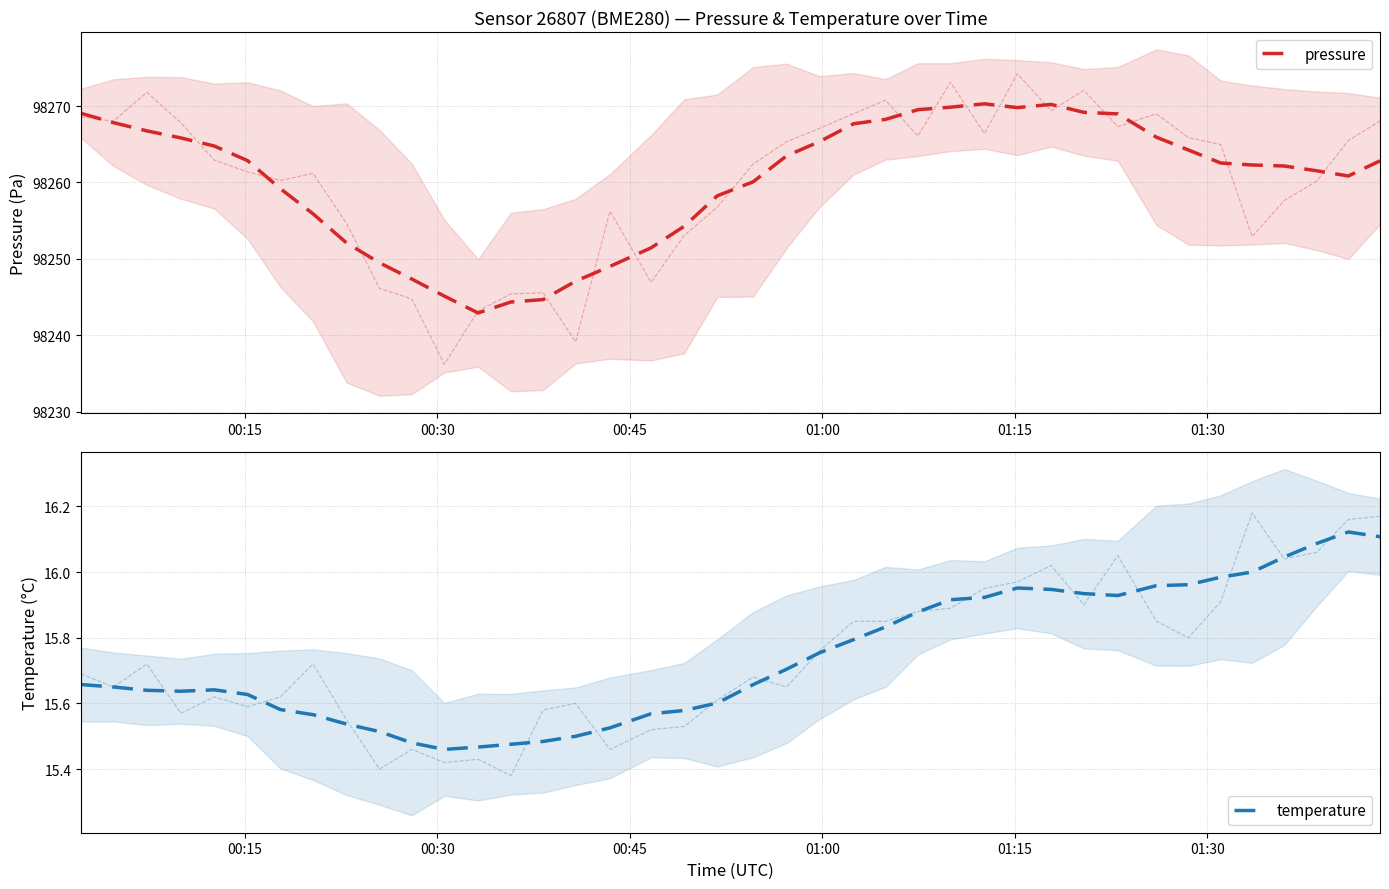

Does the chart display data point markers on the line(s)?

No